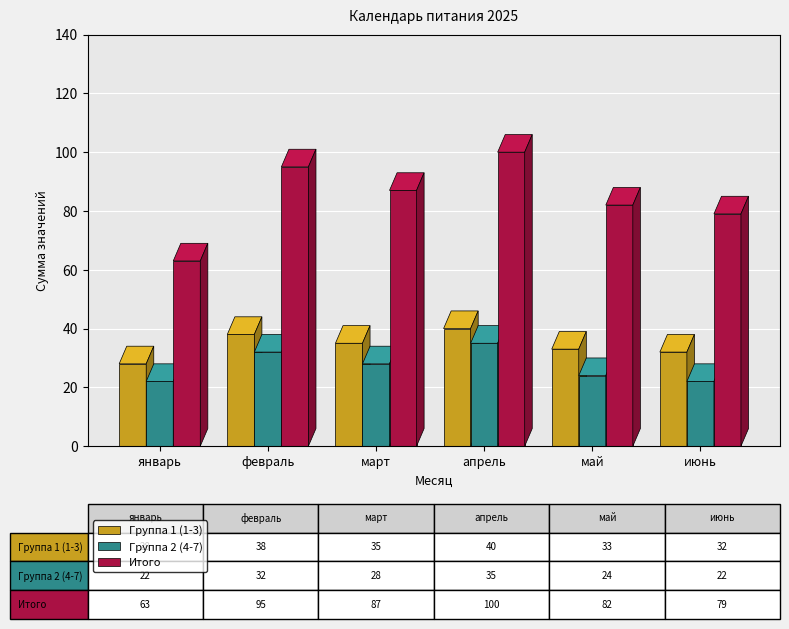

What is the minimum value shown in the chart?

22